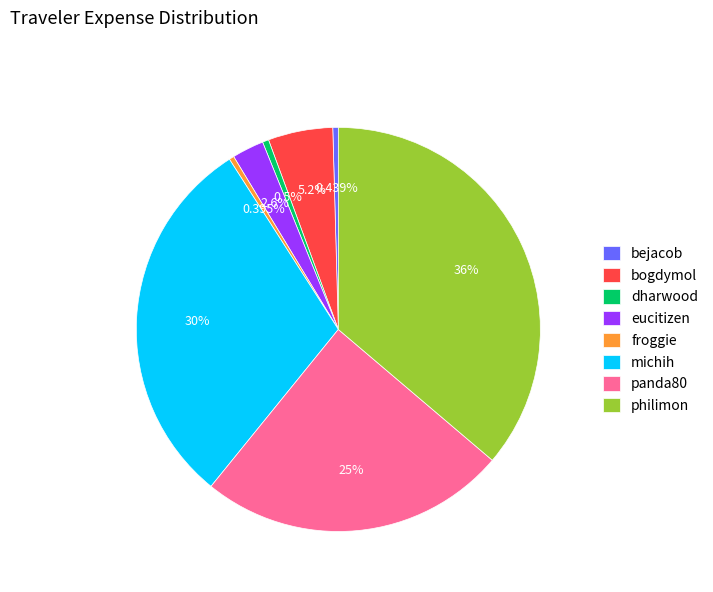

Is there any slice that represents more than half of the pie?

No